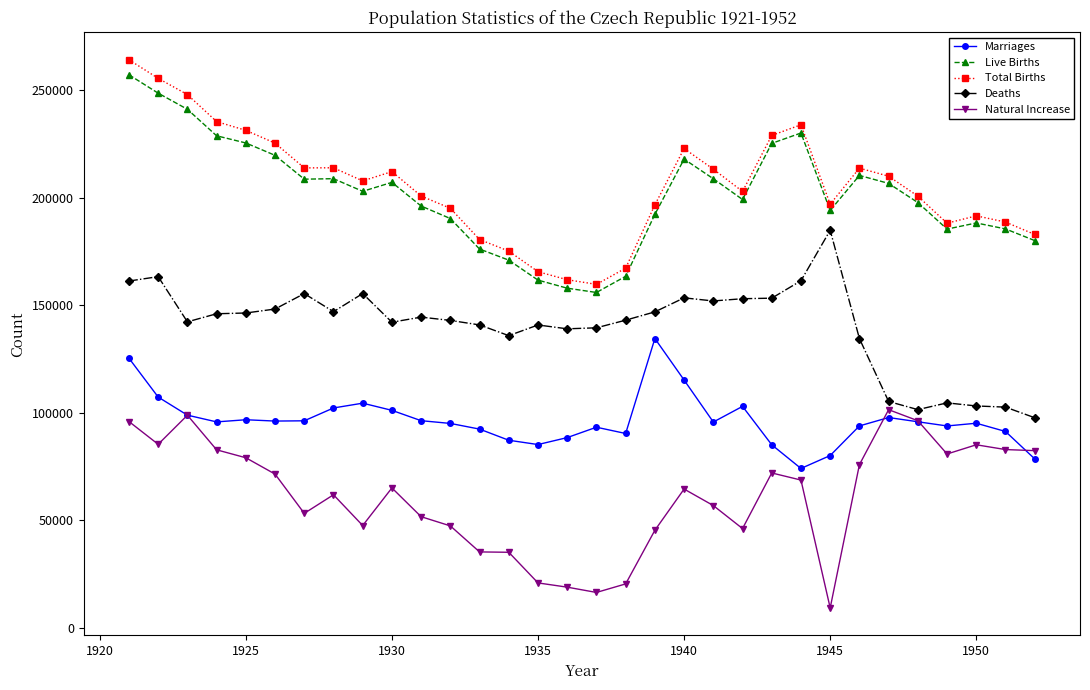

What is the minimum value for Total Births?

159780